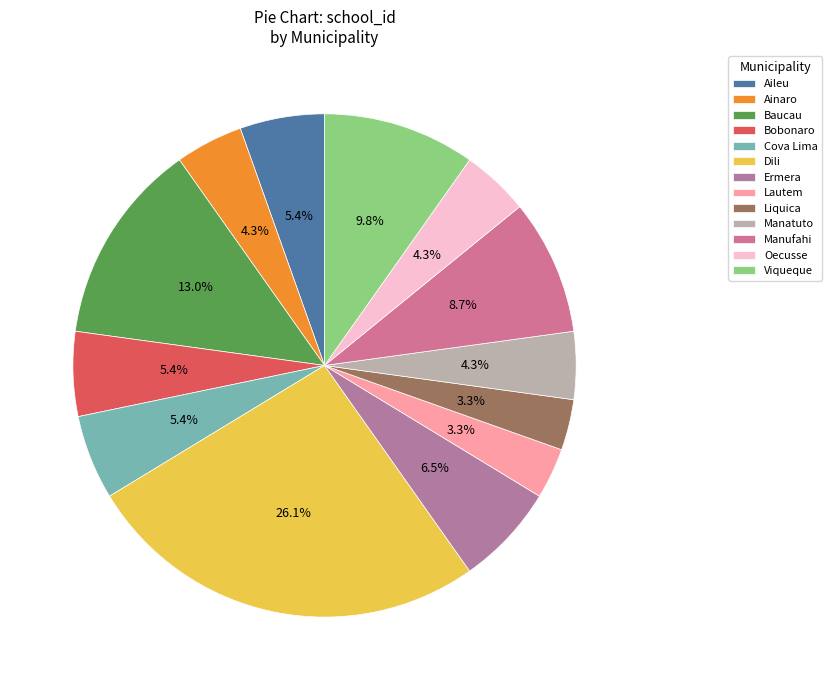

To the nearest percent, what is the difference between the largest and smallest slice percentages?

23%